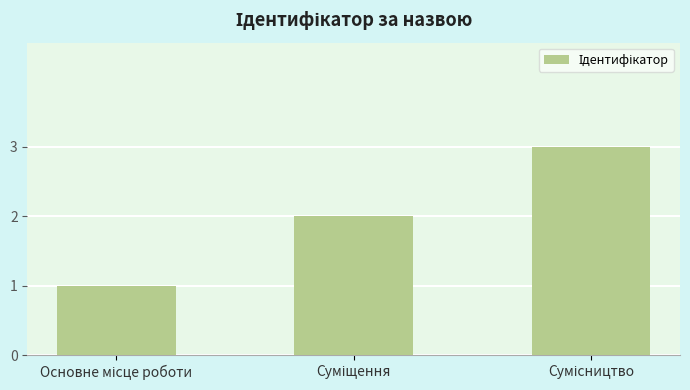

What is the greatest value displayed?

3